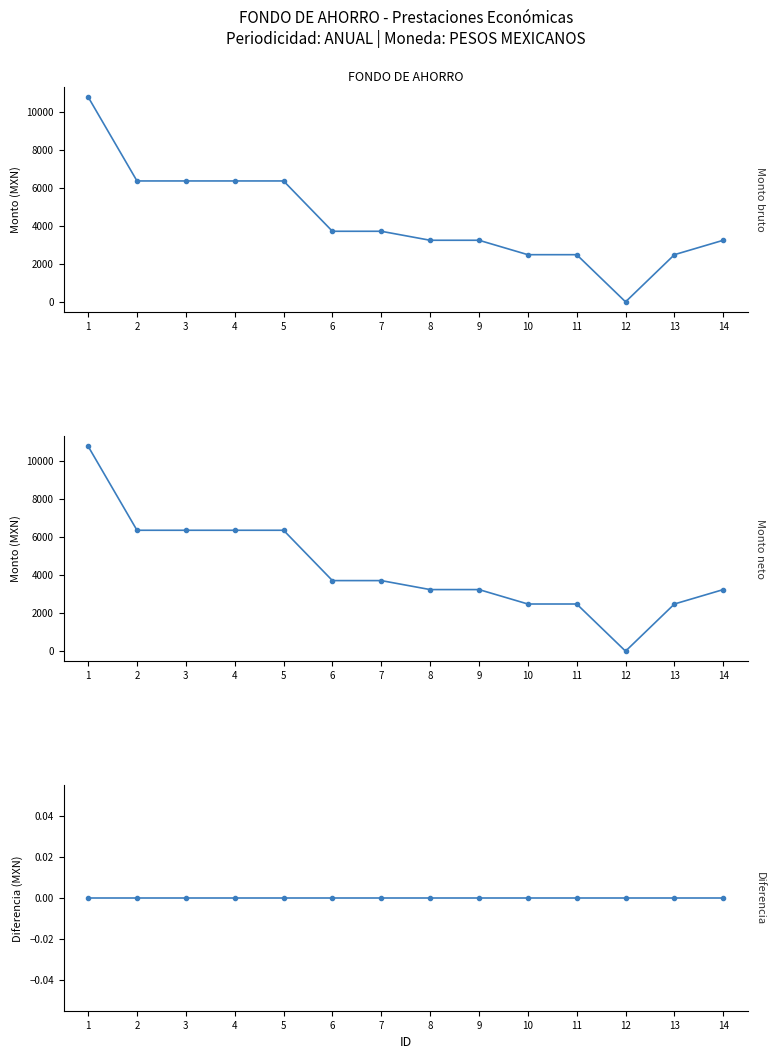

Which series has the largest total across all categories?

Monto bruto (49966)